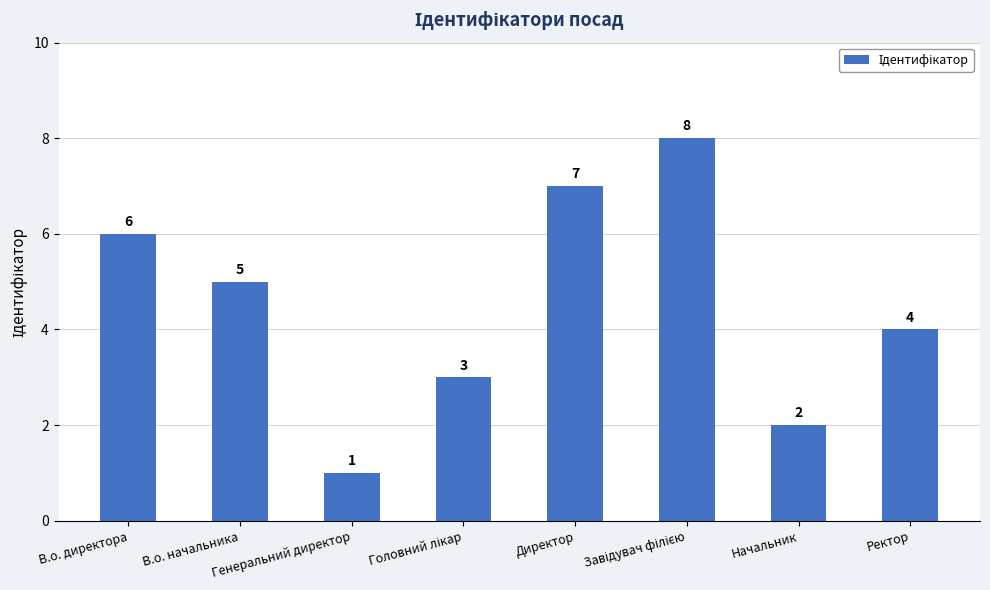

Count the values in the range 3 to 7.

5